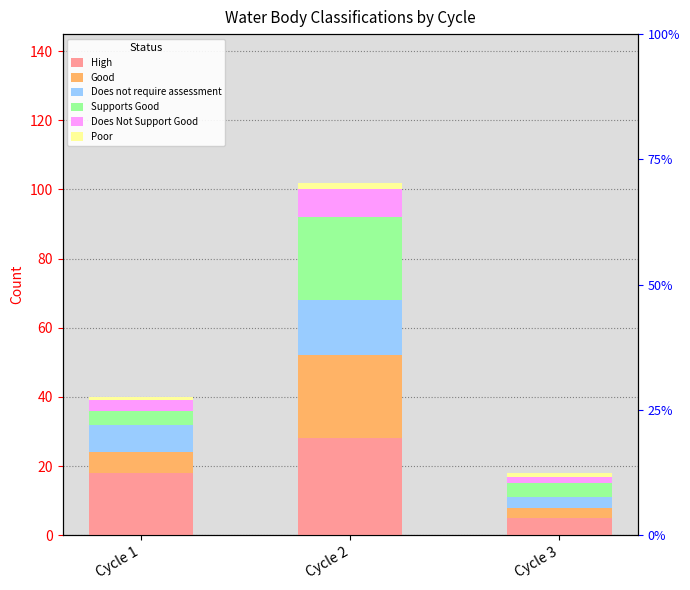

List the series in order of their peak value, highest first.

High, Good, Supports Good, Does not require assessment, Does Not Support Good, Poor